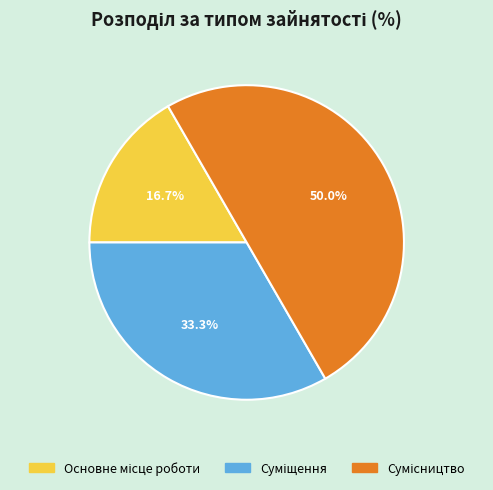

Is Суміщення the majority of the pie?

No